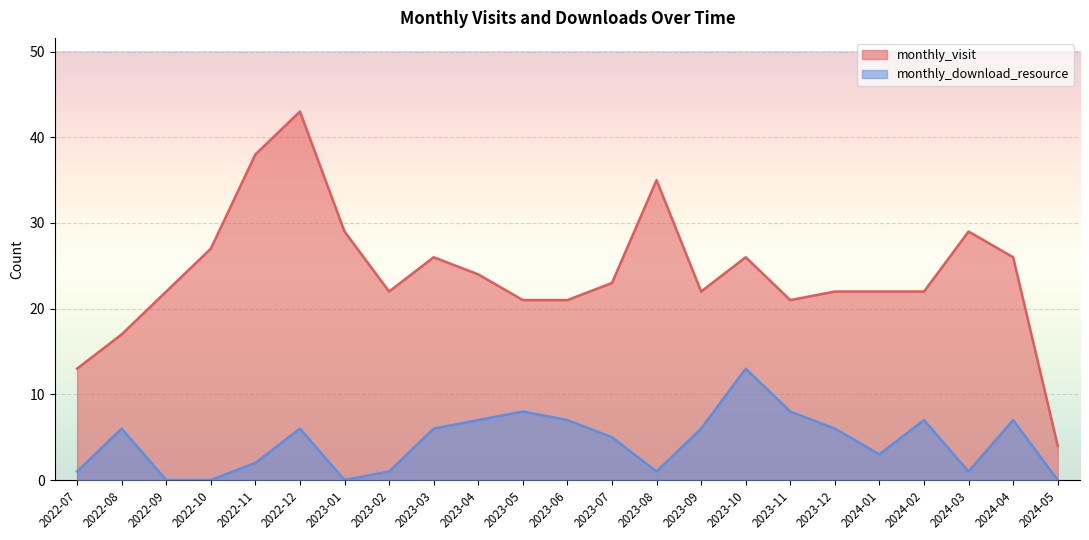

True or false: monthly_download_resource and monthly_visit intersect in this chart.

False